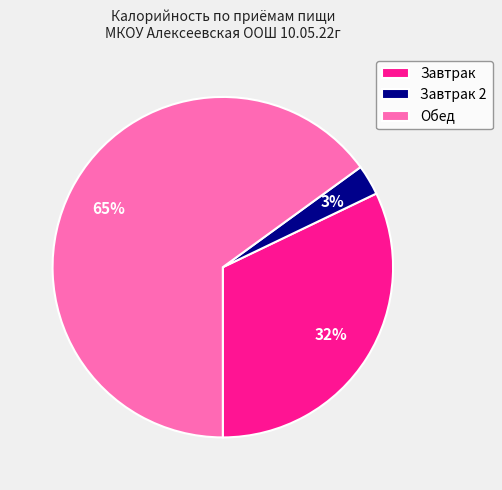

Count the number of slices in the pie.

3